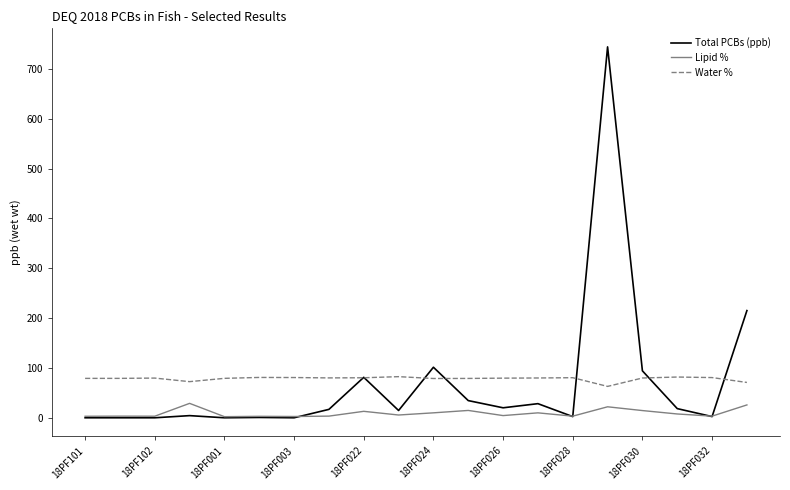

Does the chart display data point markers on the line(s)?

No